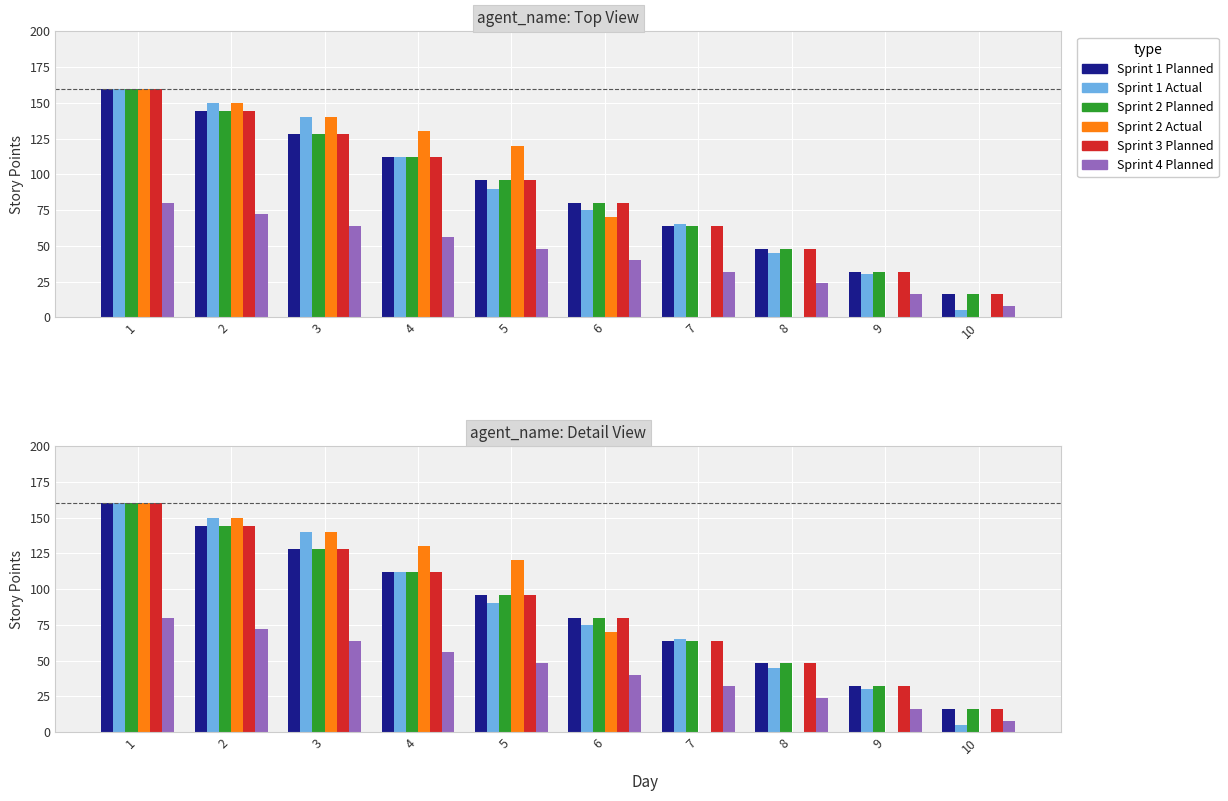

Reading right to left, transcribe all the data shown in this chart.

Sprint 1 Planned: 16	32	48	64	80	96	112	128	144	160
Sprint 1 Actual: 5	30	45	65	75	90	112	140	150	160
Sprint 2 Planned: 16	32	48	64	80	96	112	128	144	160
Sprint 2 Actual: 0	0	0	0	70	120	130	140	150	160
Sprint 3 Planned: 16	32	48	64	80	96	112	128	144	160
Sprint 4 Planned: 8	16	24	32	40	48	56	64	72	80